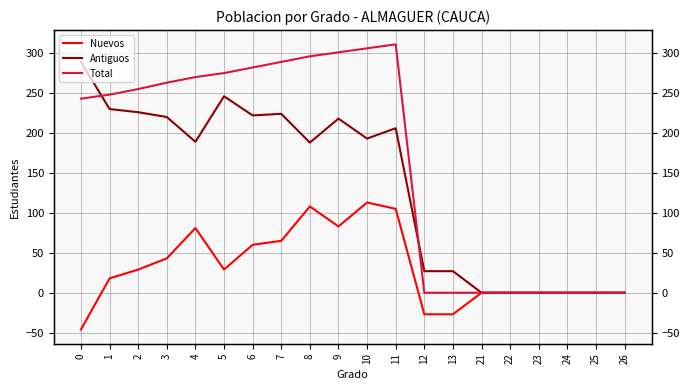

The value of Antiguos at 0 is 131. True or false?

False